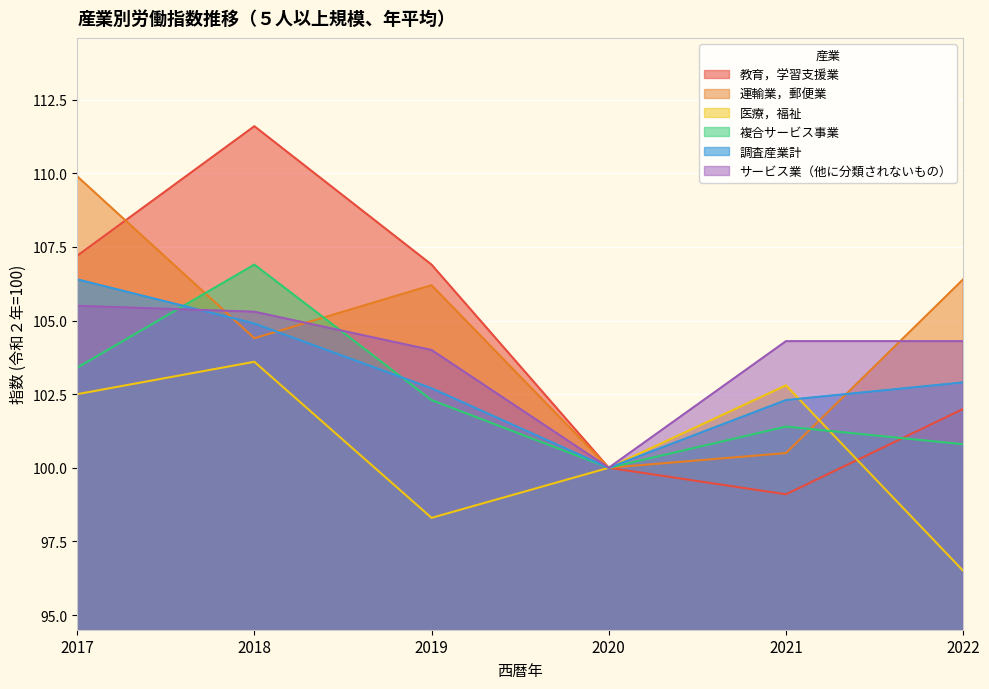

Where does the 教育，学習支援業 series first go above 106?

2017